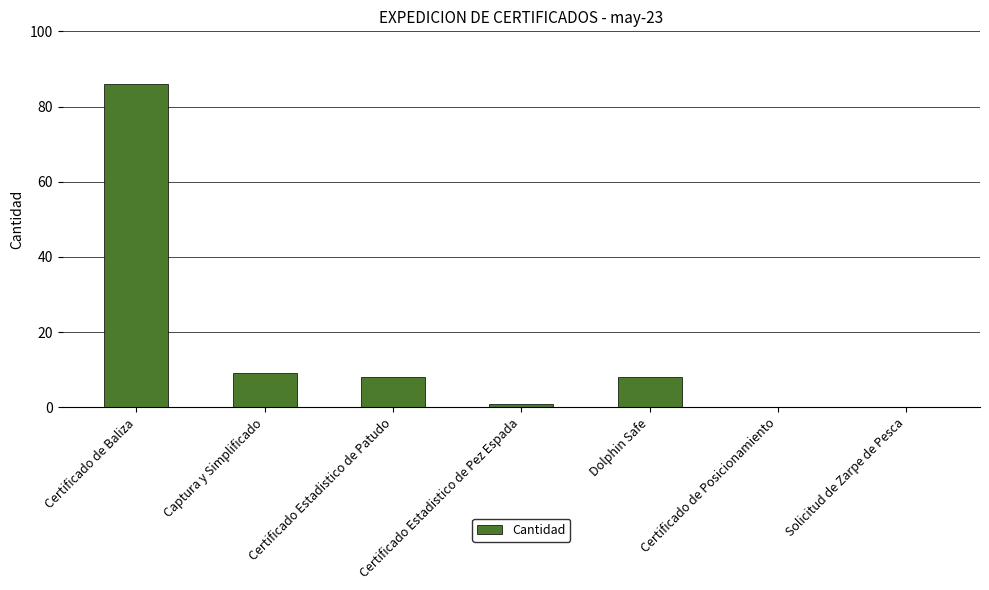

The chart shows a value of 0 at Certificado de Posicionamiento. True or false?

True